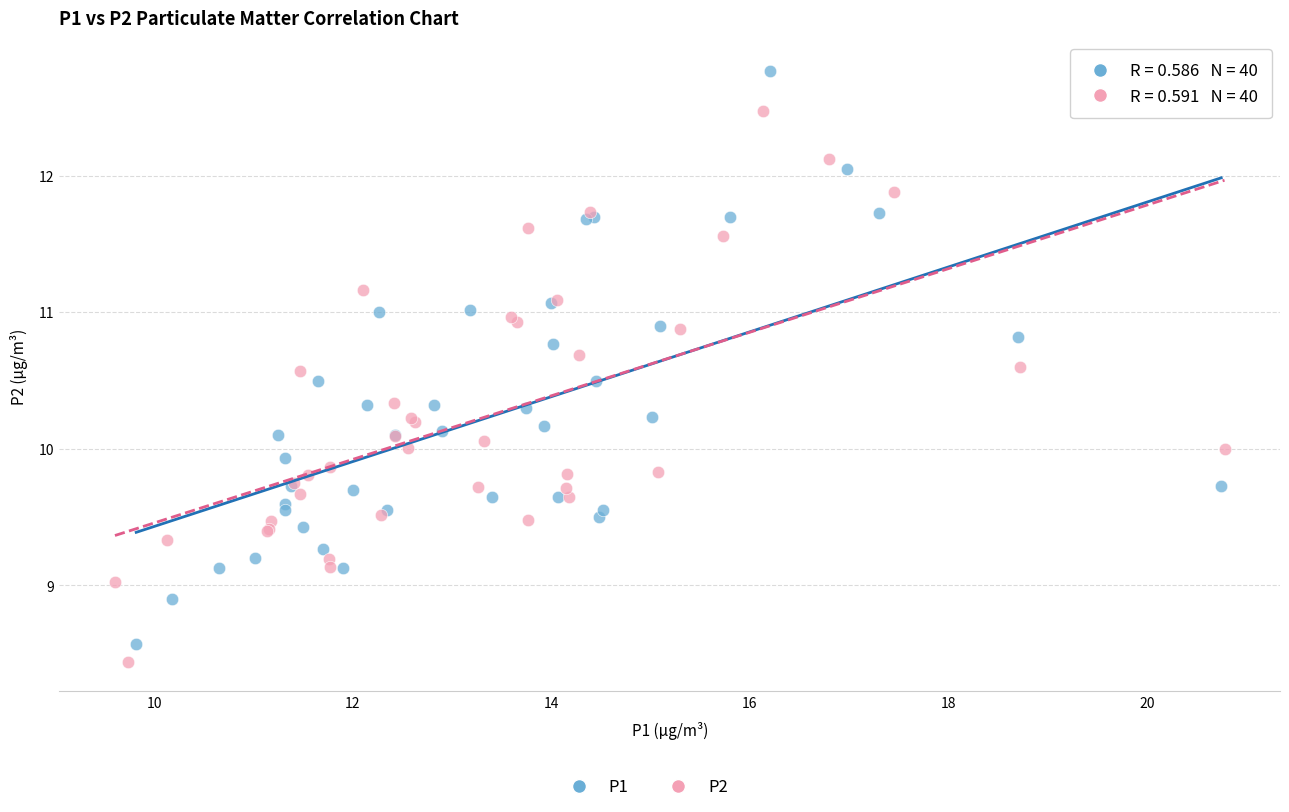

Which series has the largest Y range (max minus min)?

P1